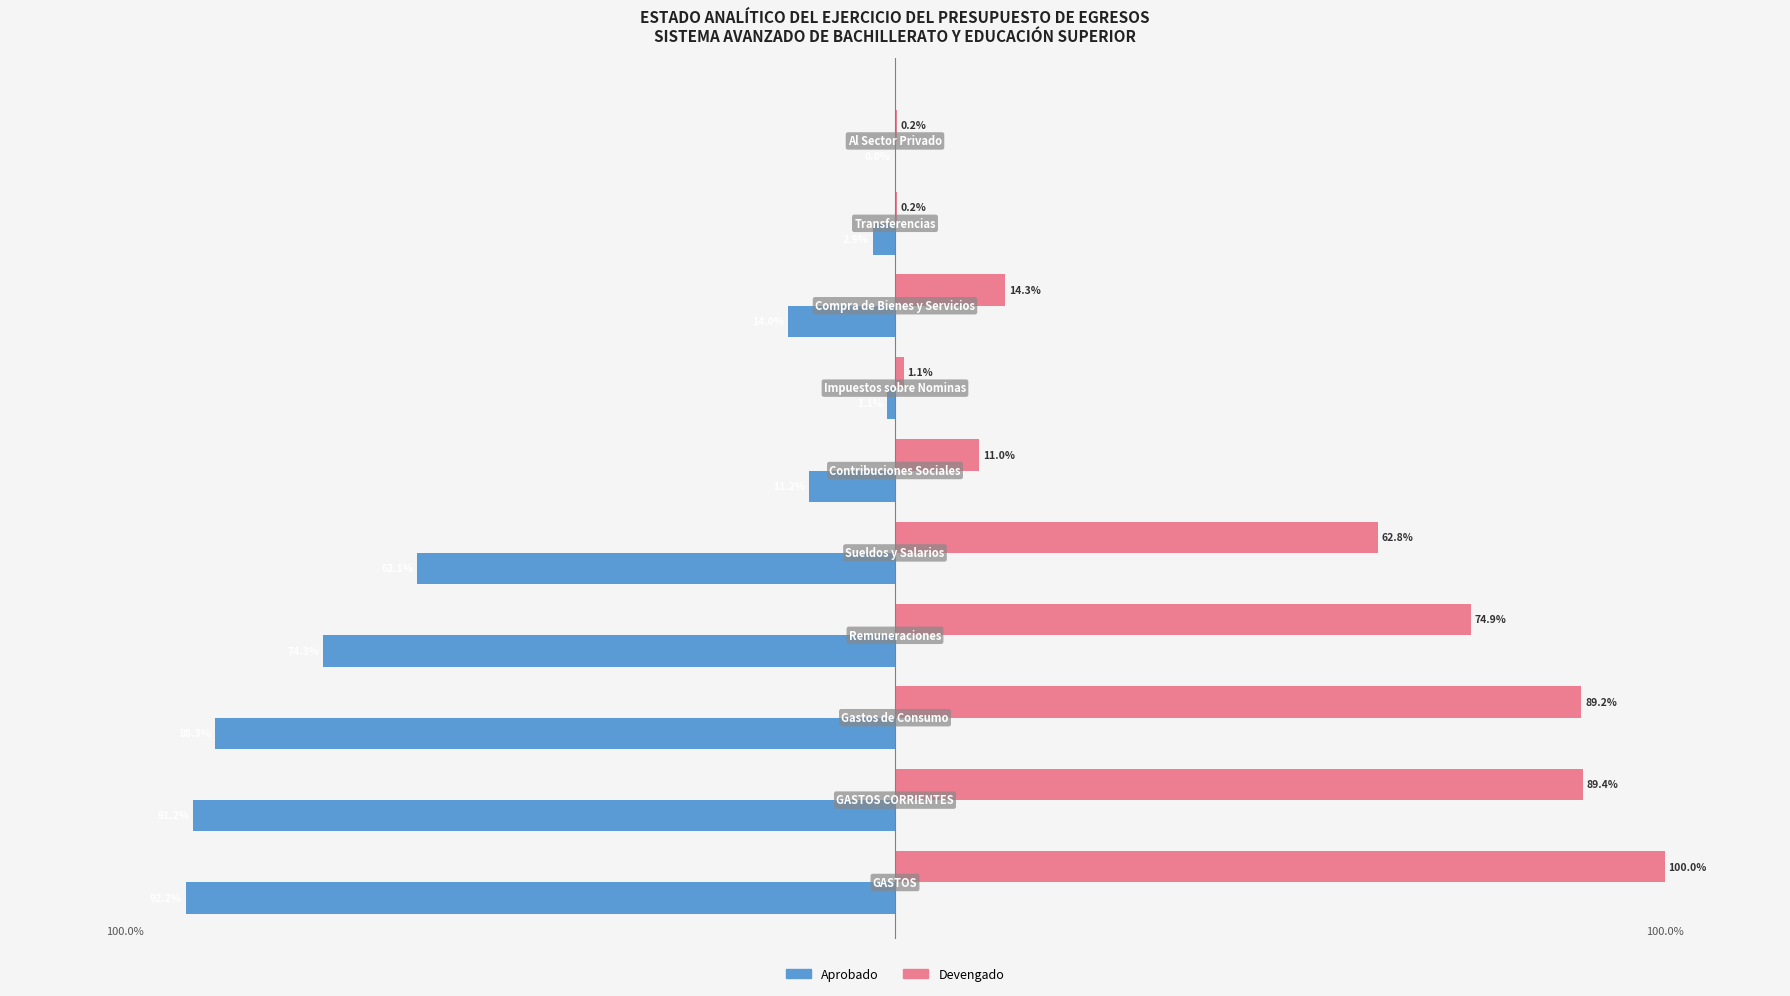

What are all the series names shown in the legend?

Aprobado, Devengado